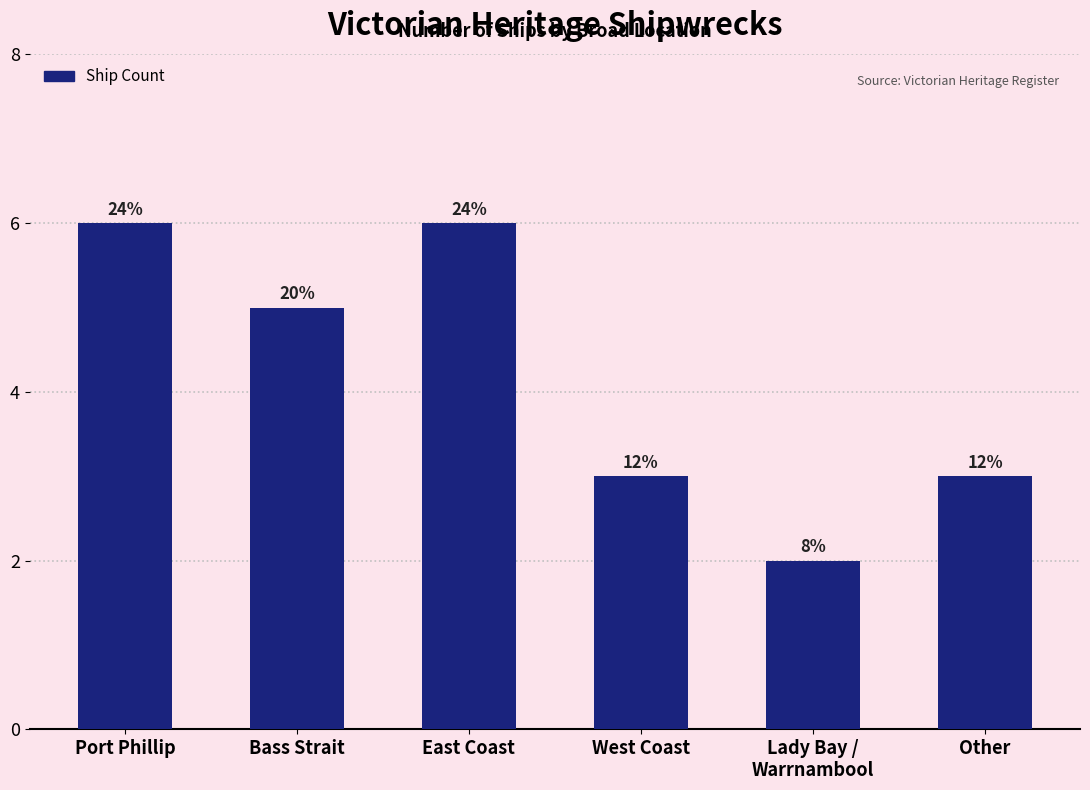

How many bars are there in total?

6